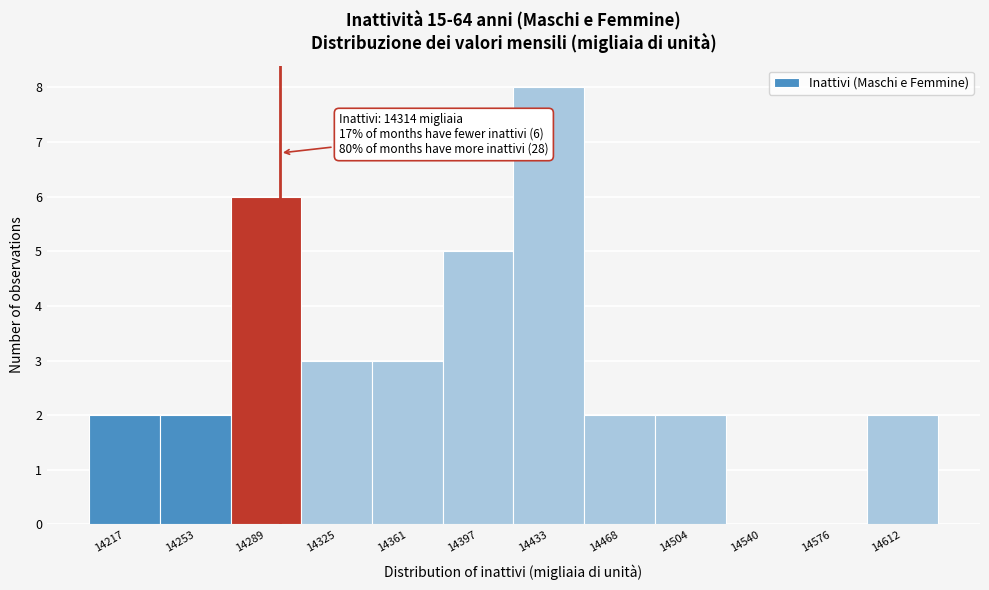

Reading right to left, transcribe all the data shown in this chart.

14612=2	14576=0	14540=0	14504=2	14468=2	14433=8	14397=5	14361=3	14325=3	14289=6	14253=2	14217=2